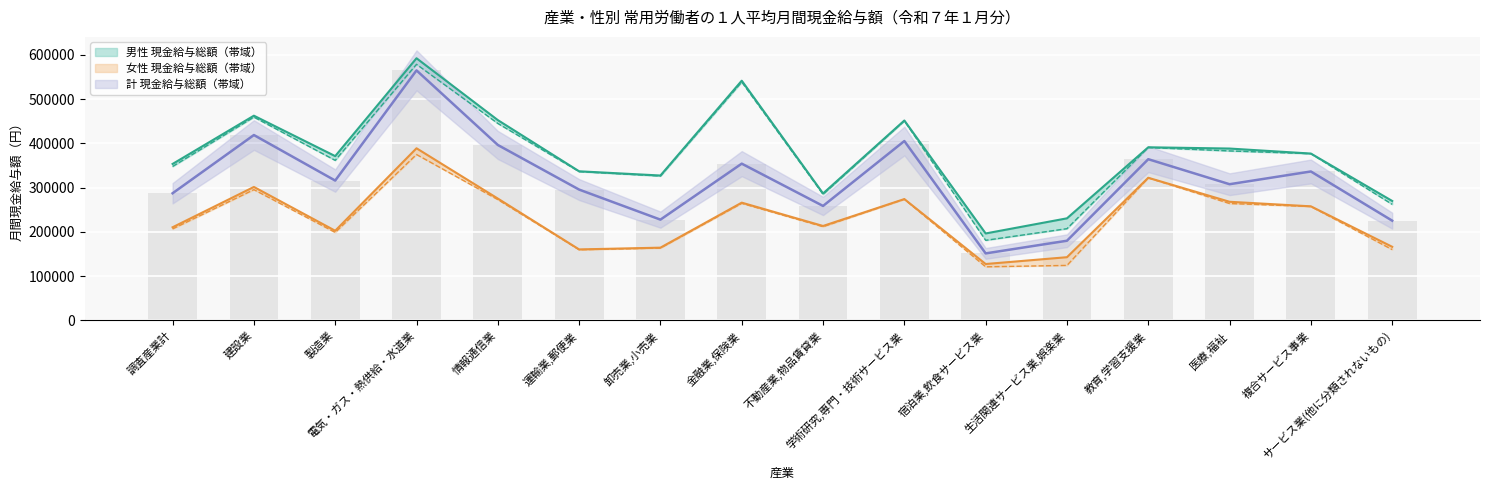

Which category has the highest value in the 男性 きまって支給する給与 series?

電気・ガス・熱供給・水道業